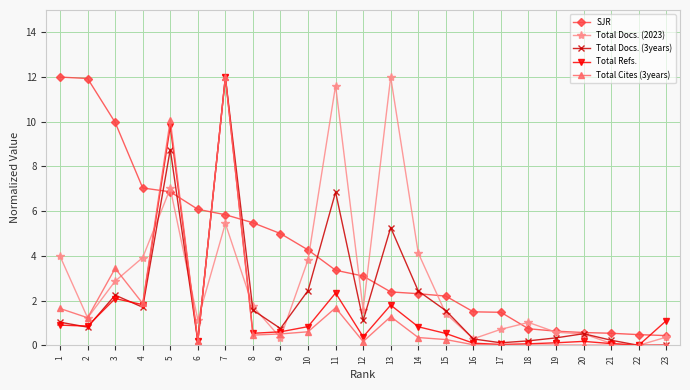

At which category is the sum across all series the highest?

7